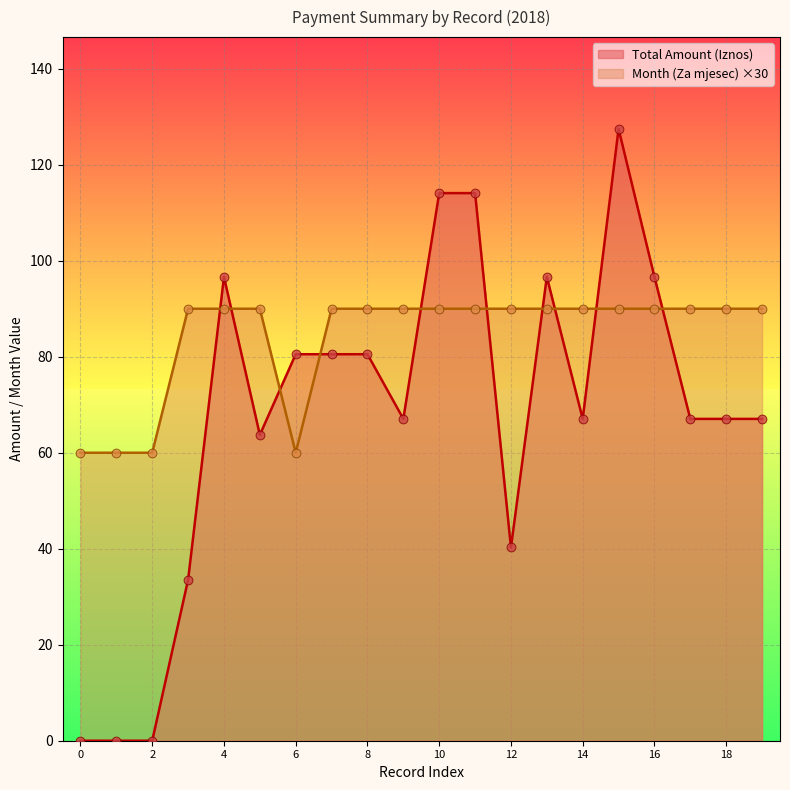

At how many categories does at least one series exceed 82?

16